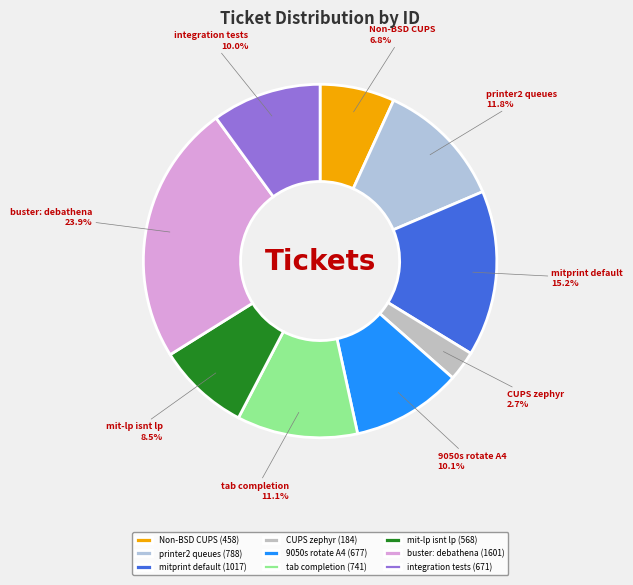

Count the number of slices in the pie.

9